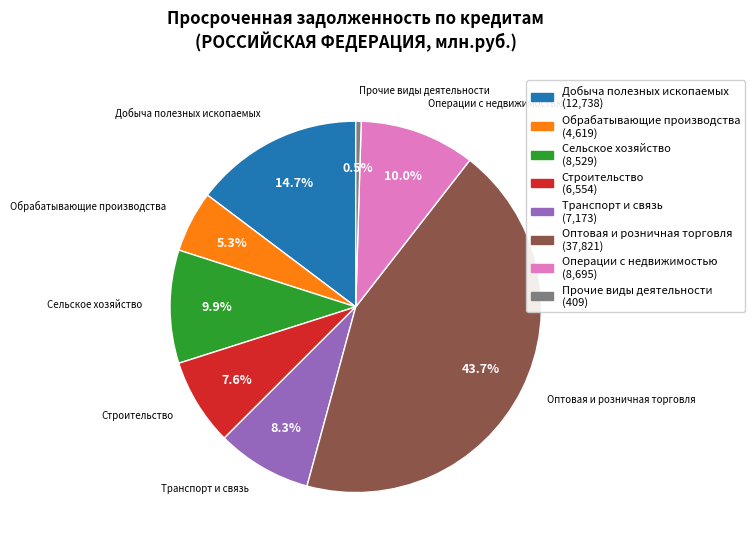

Is there a majority slice in this chart?

No